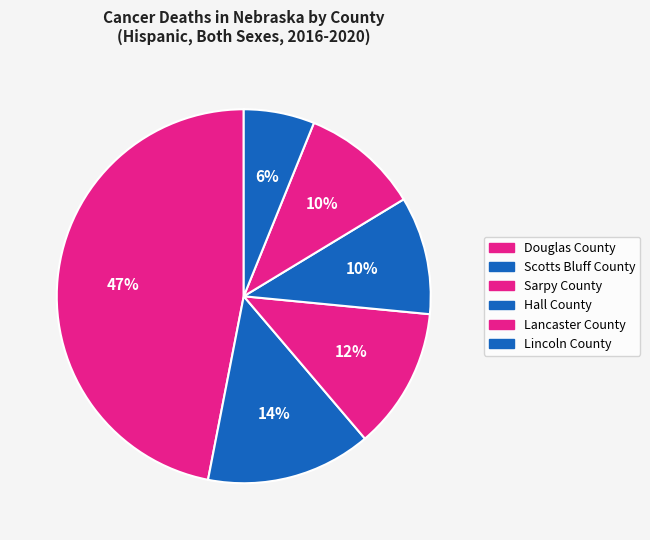

How many slices are in this pie chart?

6